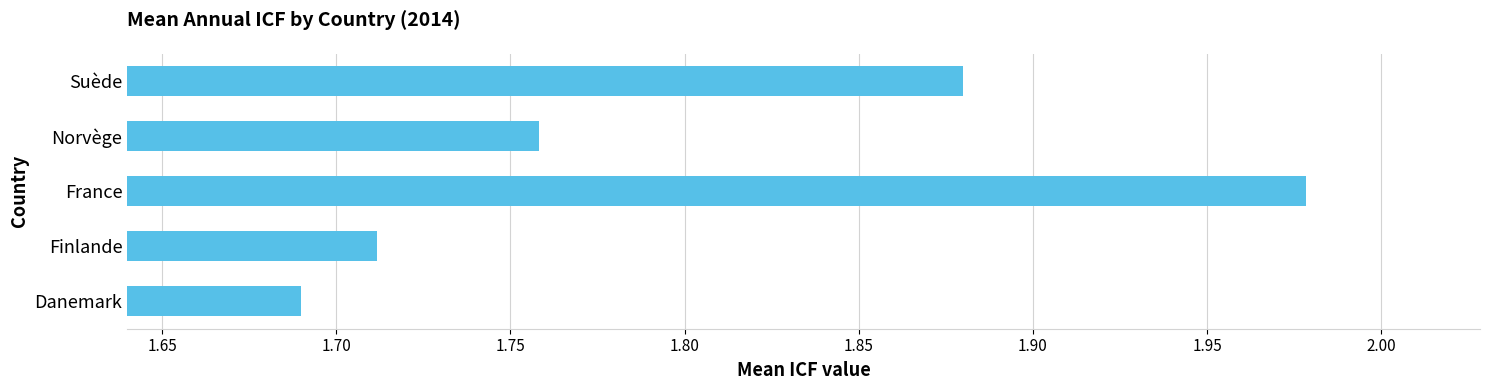

The chart shows a value of 0.5 at Danemark. True or false?

False